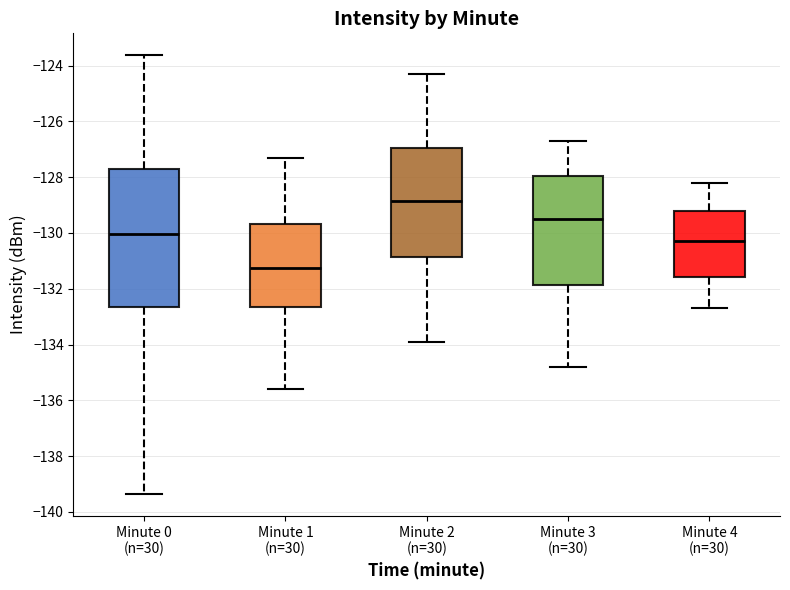

Reading left to right, transcribe this box plot: for each box, give where its median line is, the range the box spans, and where its two whiskers end, as read against the y-axis. The values are not printed on the chart, so give them approximately, as read against the axis.

Minute 0 (n=30): median -130.0, box -132.6 to -127.6, whiskers -139.4 to -123.6
Minute 1 (n=30): median -131.2, box -132.6 to -129.6, whiskers -135.6 to -127.2
Minute 2 (n=30): median -128.8, box -130.8 to -127.0, whiskers -133.8 to -124.2
Minute 3 (n=30): median -129.4, box -131.8 to -128.0, whiskers -134.8 to -126.6
Minute 4 (n=30): median -130.2, box -131.6 to -129.2, whiskers -132.6 to -128.2